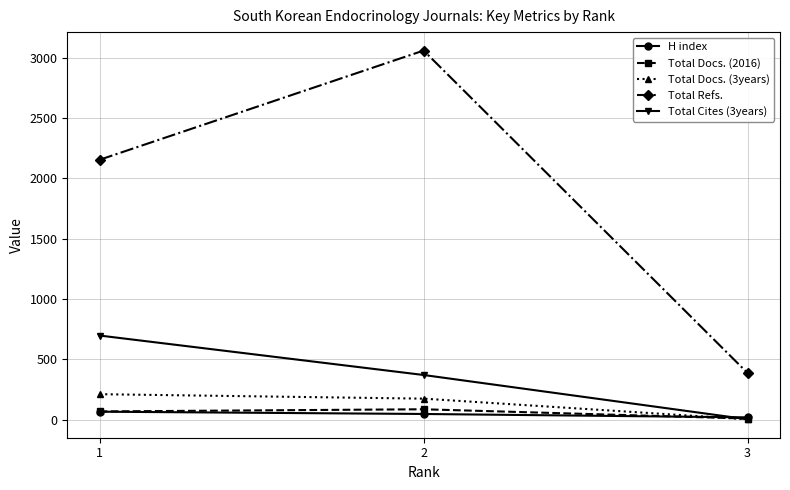

What is the sum of all Total Docs. (2016) values?

163